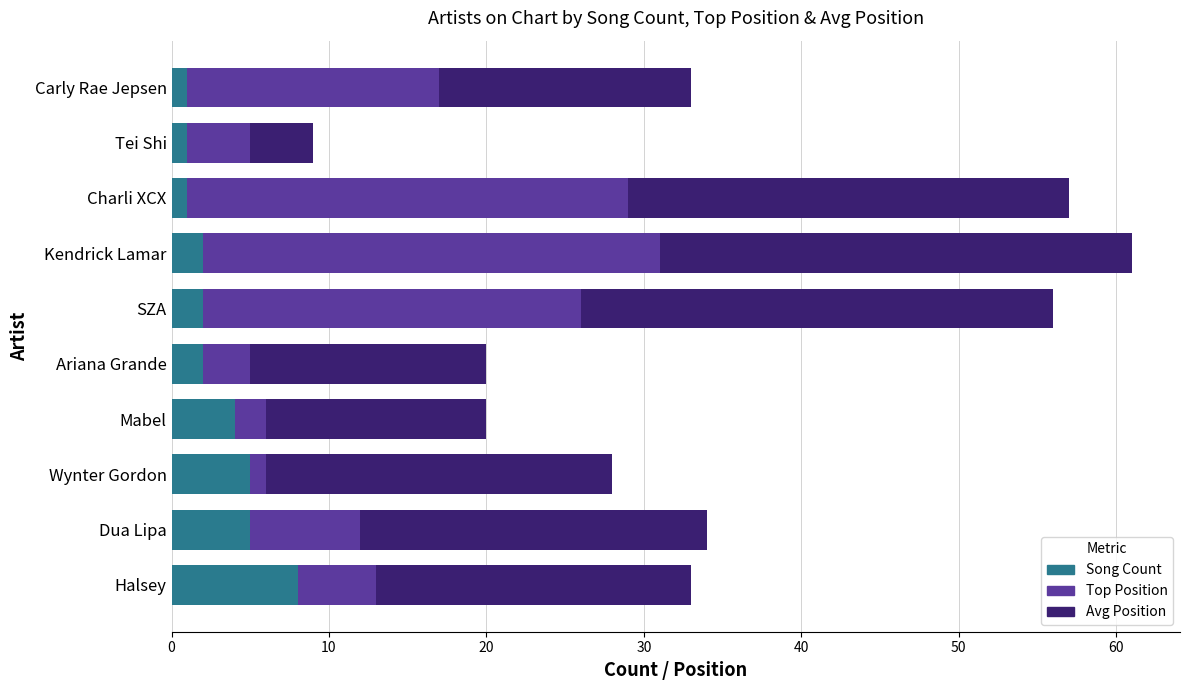

Count the number of categories in the chart.

10